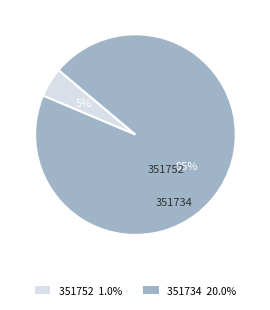

To the nearest percent, what percentage of the pie is 351752?

5%